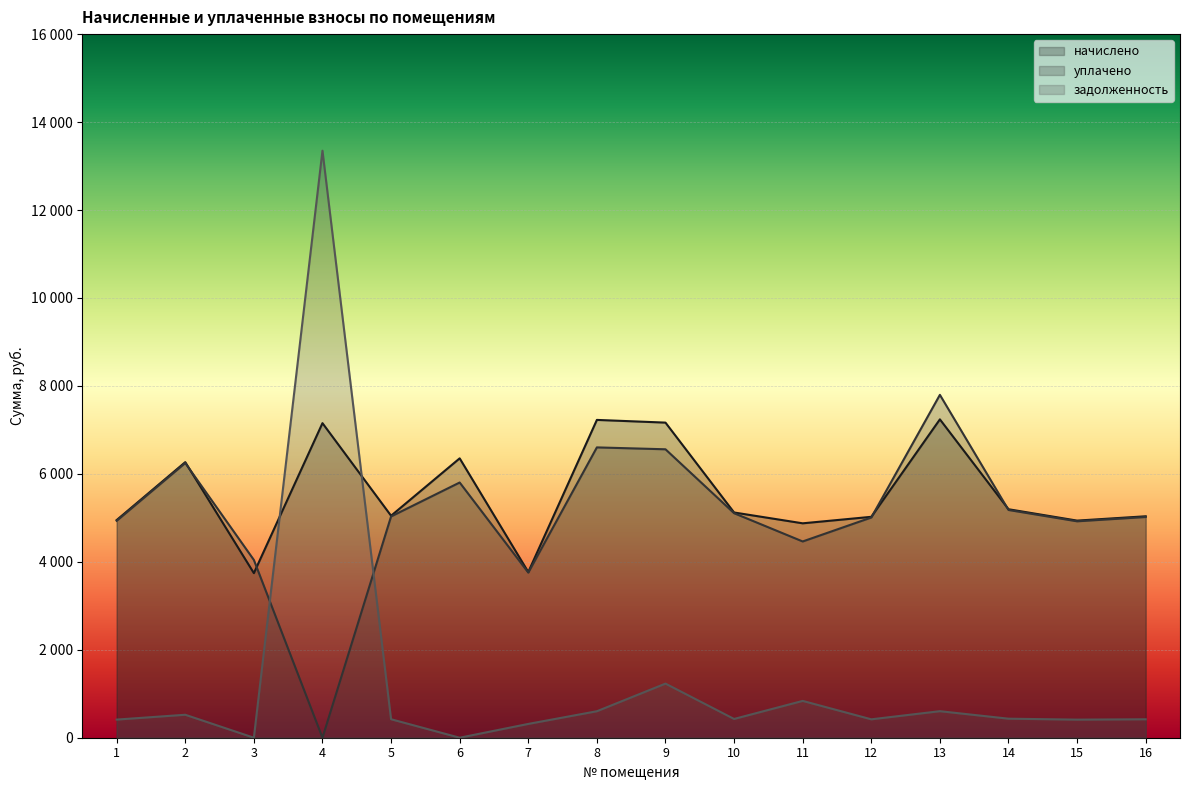

What are all the series names shown in the legend?

начислено, уплачено, задолженность